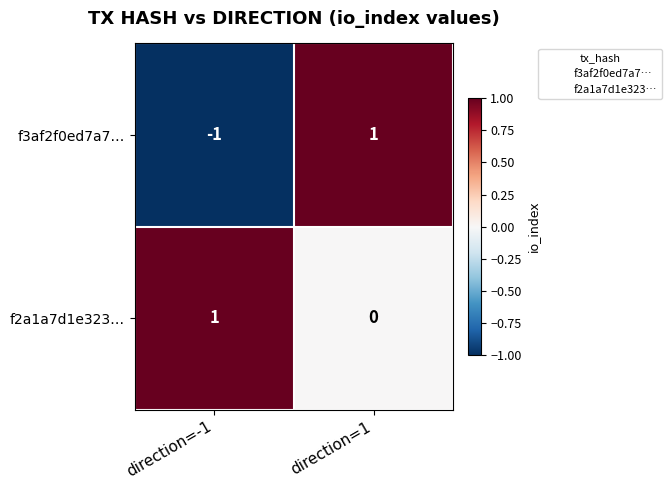

Where is f3af2f0ed7a7… nearest to the value 0?

direction=-1